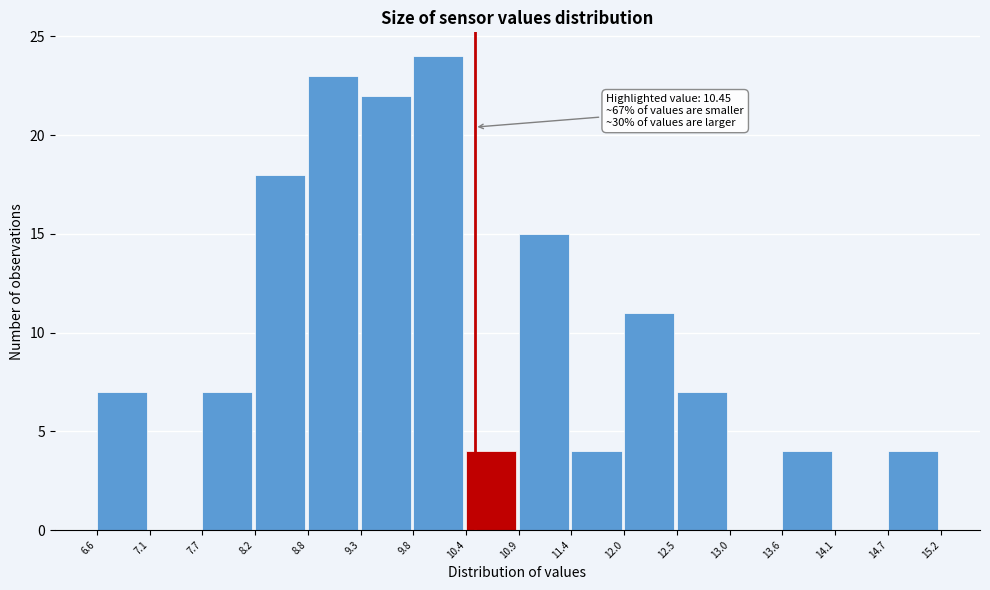

Which range on the x-axis has the tallest bar?

9.8 to 10.4